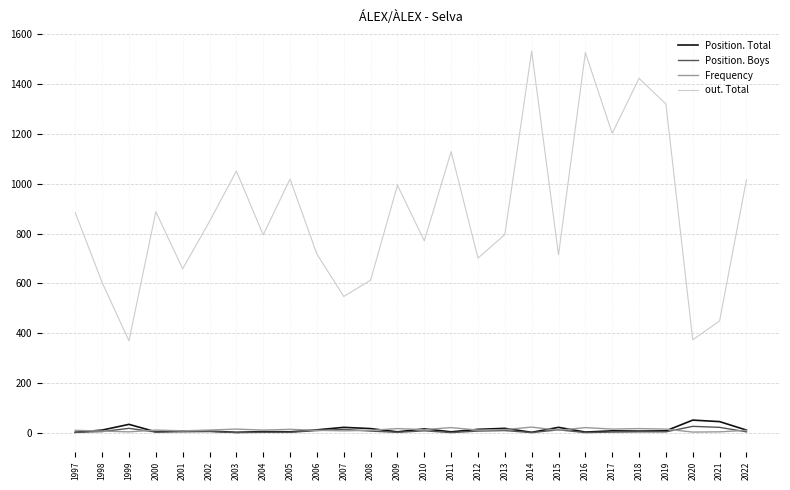

True or false: out. Total has a value of 241 at 2015.

False